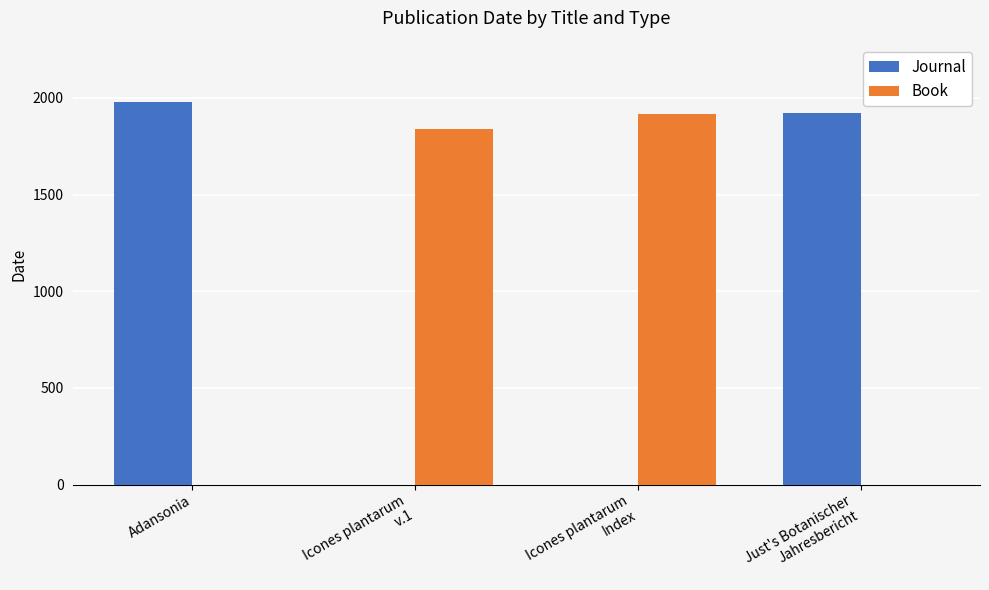

Which series has the largest range (max minus min)?

Journal